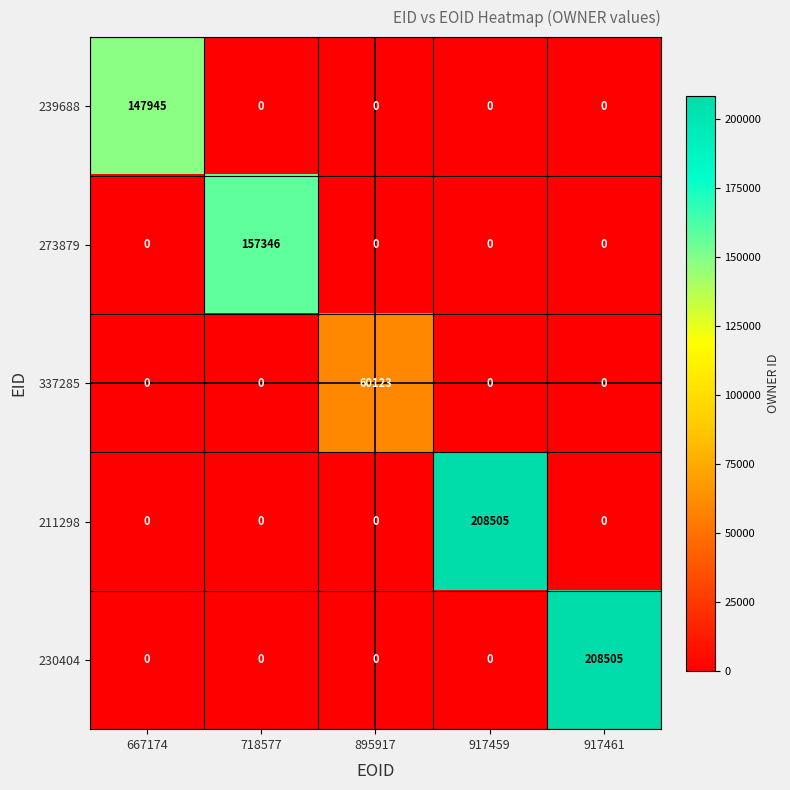

Reading left to right, list all the values displayed in this chart.

239688: 147945	0	0	0	0
273879: 0	157346	0	0	0
337285: 0	0	60123	0	0
211298: 0	0	0	208505	0
230404: 0	0	0	0	208505